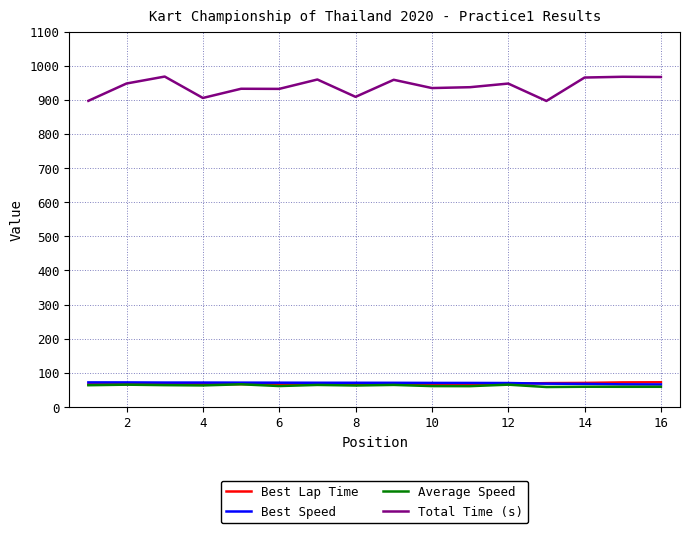

How many distinct data groups are displayed?

4